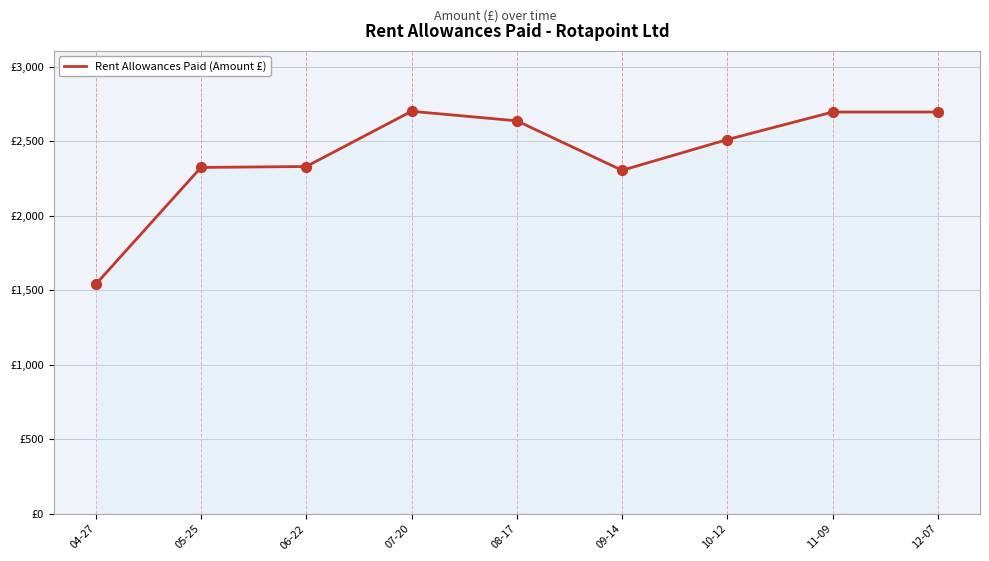

What is the change in value from 05-25 to 08-17?

+312.8